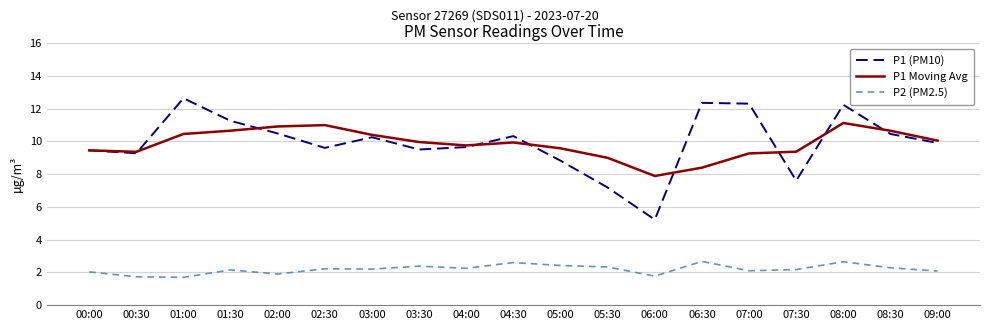

The value of P1 Moving Avg at 07:00 is 9.3. True or false?

True